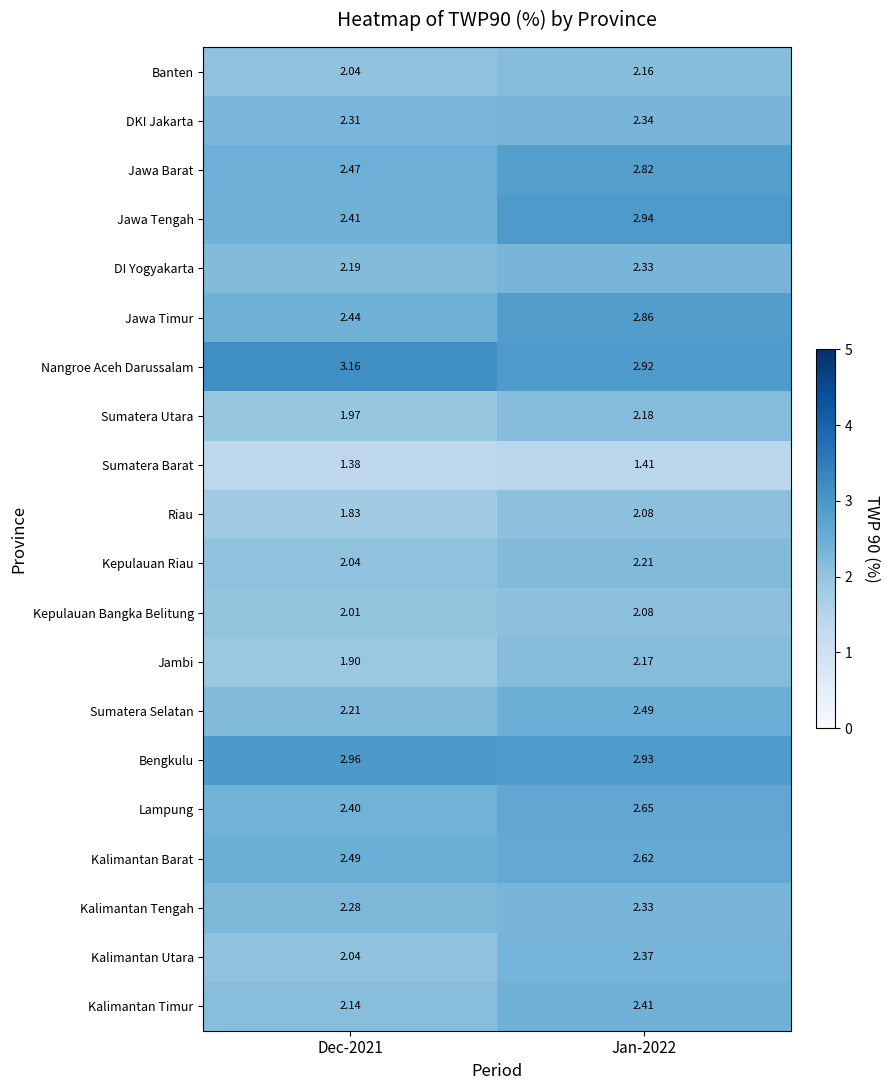

Between Dec-2021 and Jan-2022, which series saw the biggest shift?

Jawa Tengah